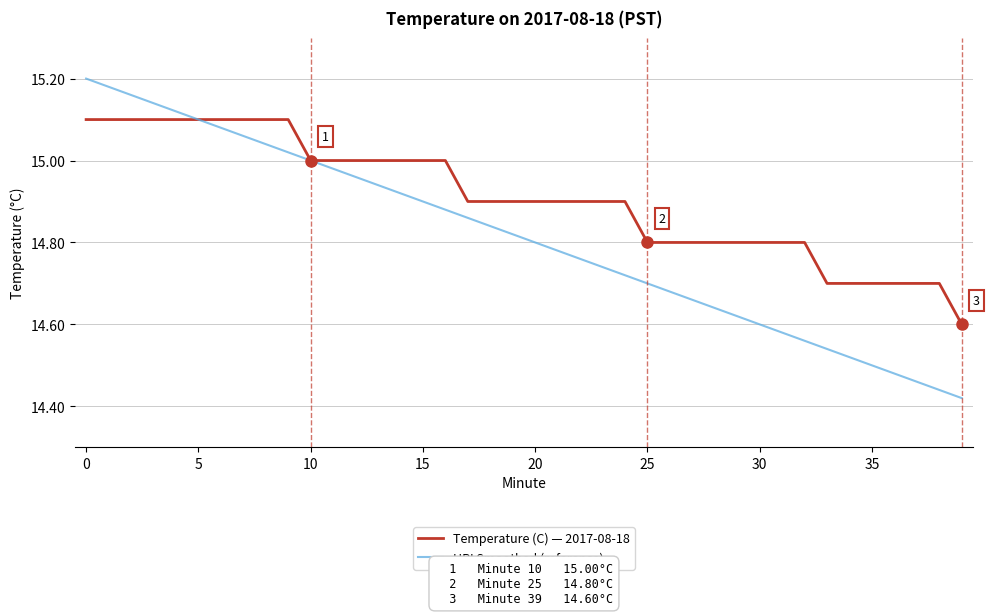

List the series in order of their peak value, highest first.

HPI Smoothed (reference), Temperature (C) — 2017-08-18